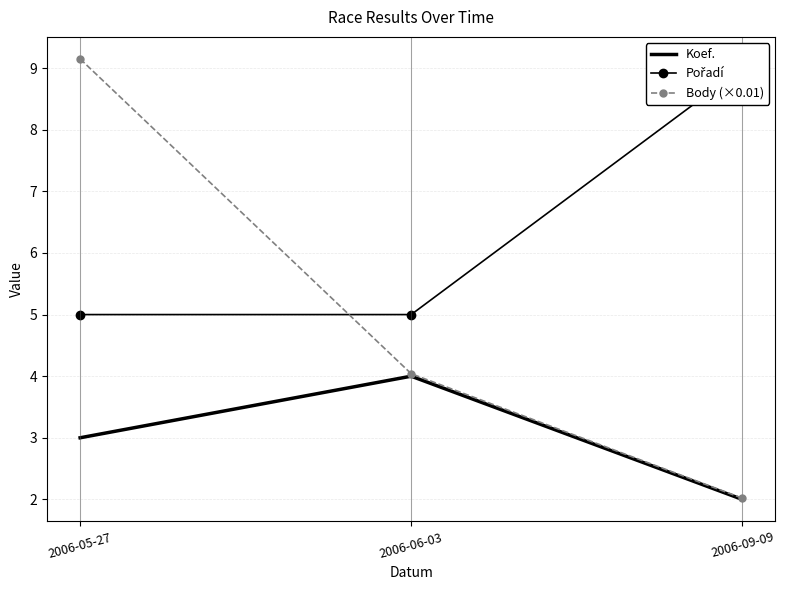

Between 2006-09-09 and 2006-06-03, which is larger?

2006-06-03